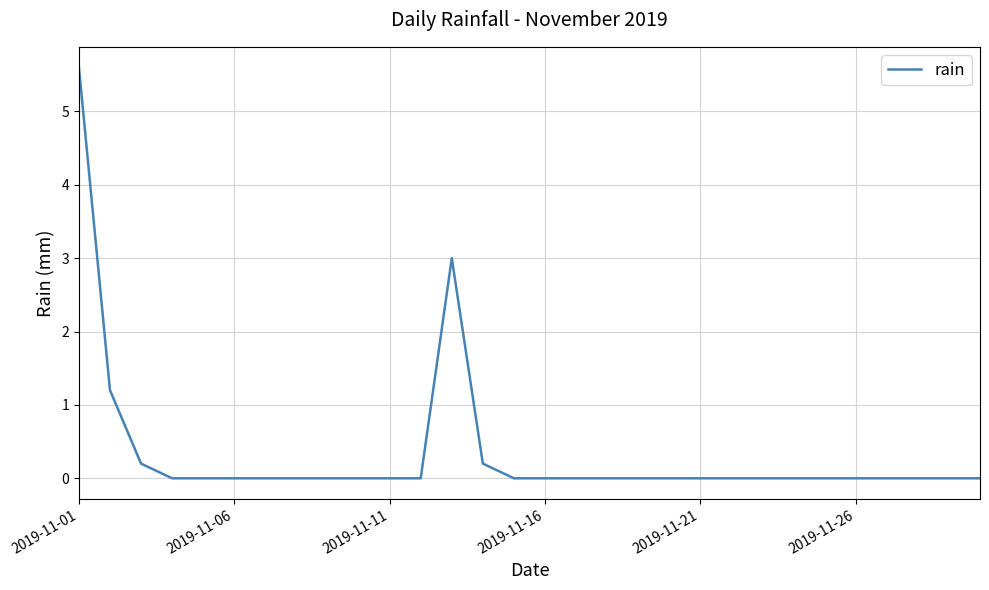

What is the difference between the maximum and minimum values?

5.6